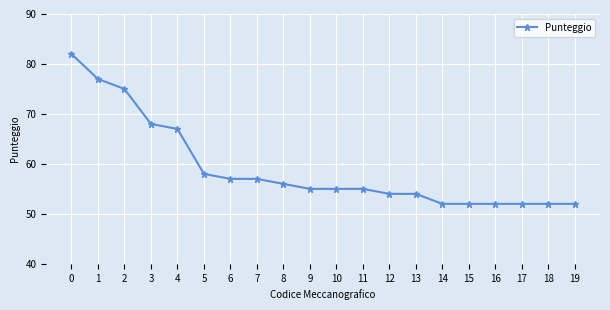

What is the difference between the maximum and second lowest values?

30